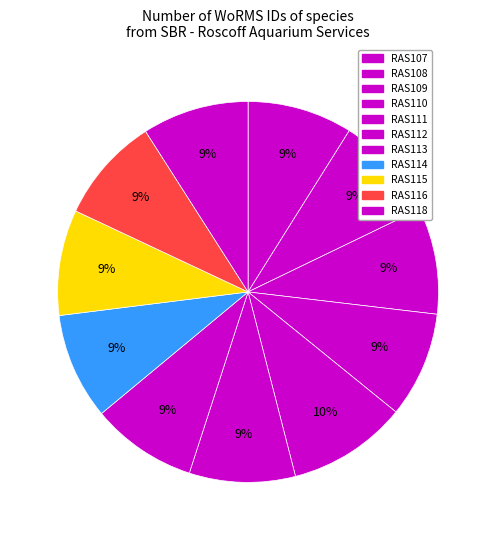

To the nearest percent, what percentage of the pie is RAS118?

9%